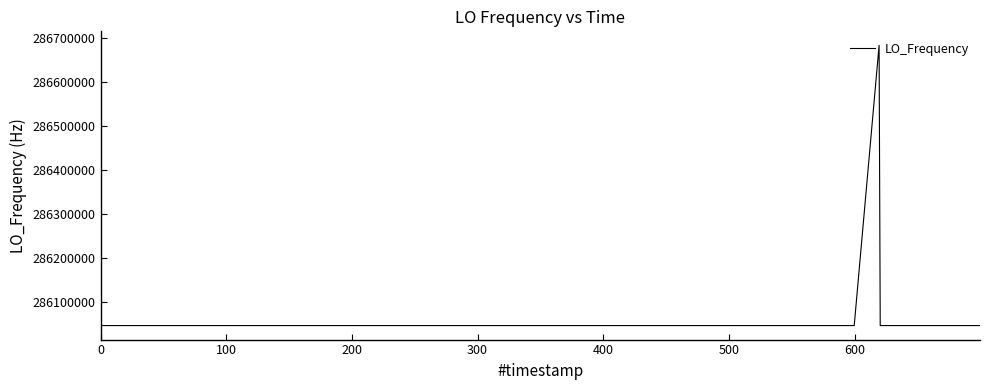

Does the chart display data point markers on the line(s)?

No